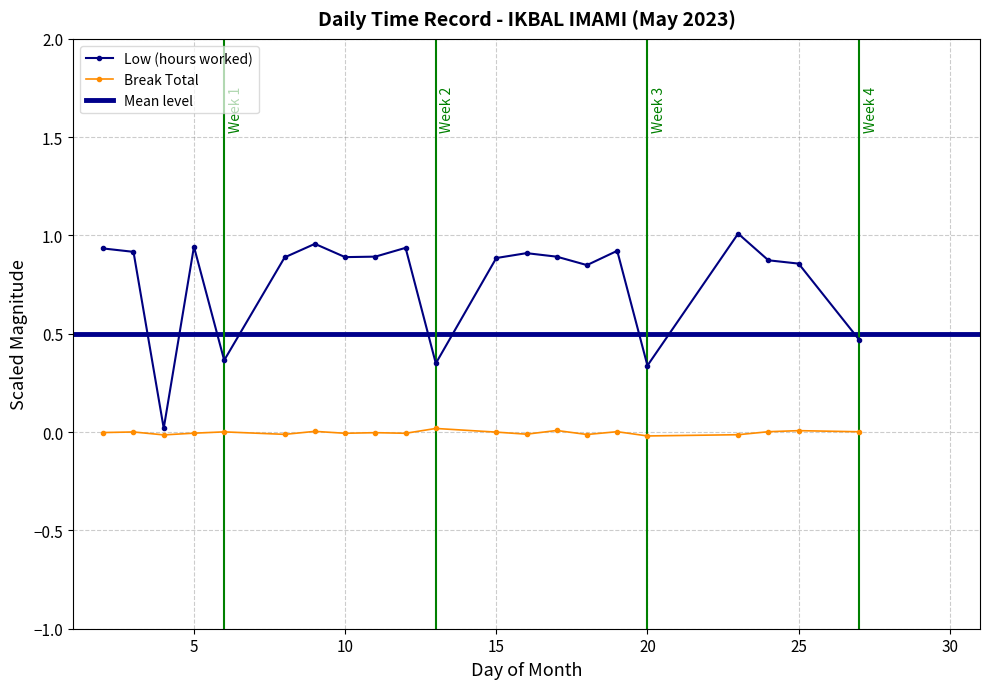

Does the chart have visible grid lines?

Yes